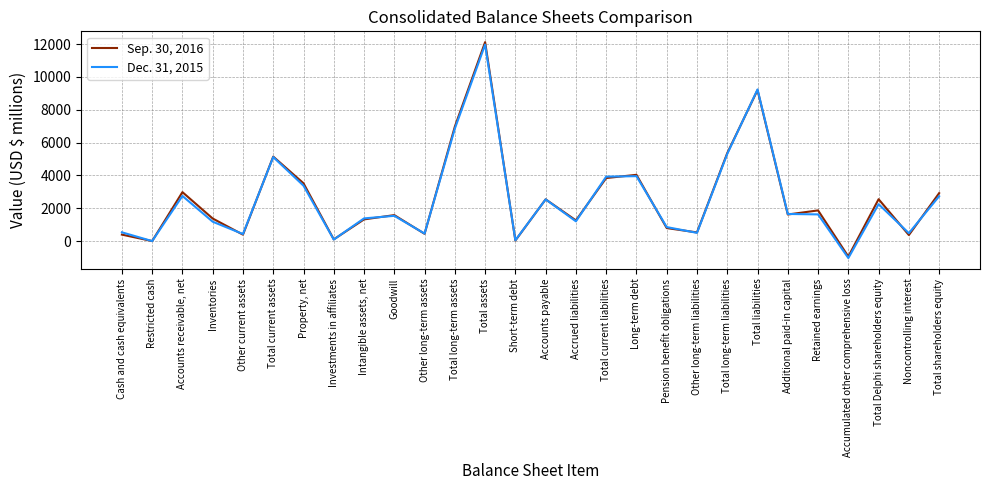

What is the sum of all Sep. 30, 2016 values?

72360